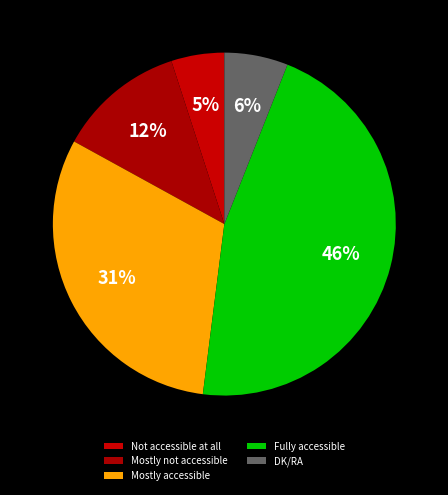

What is the change in value from Fully accessible to DK/RA?

-40